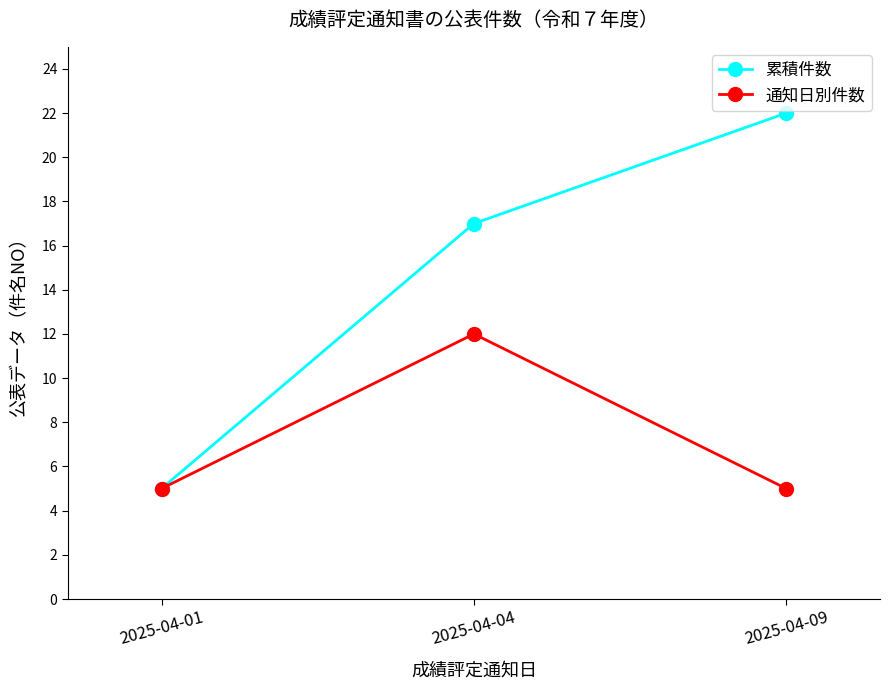

Rank the categories by 累積件数 value from lowest to highest.

2025-04-01, 2025-04-04, 2025-04-09